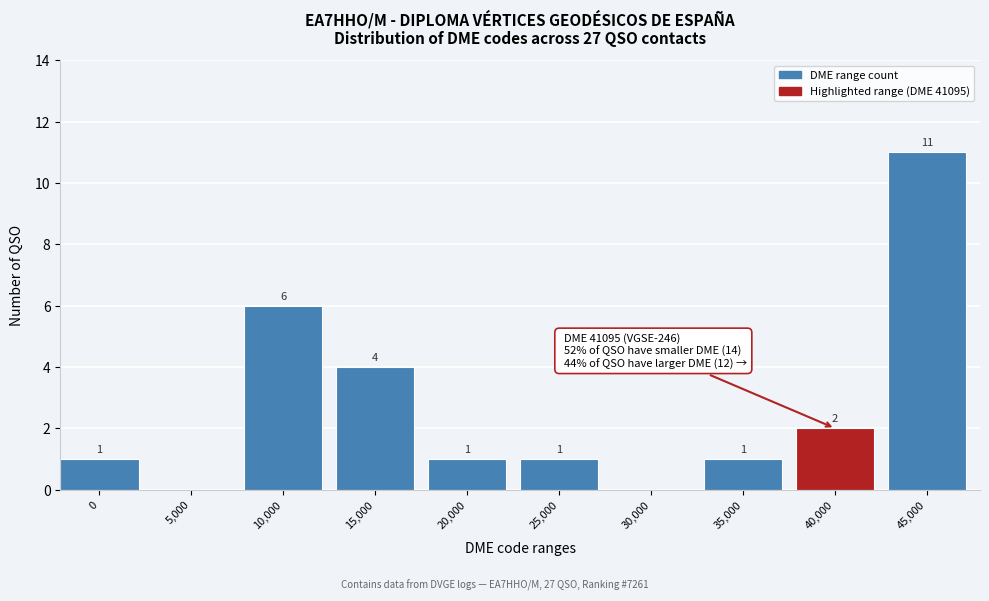

Reading left to right, list all the values displayed in this chart.

0=1	5,000=0	10,000=6	15,000=4	20,000=1	25,000=1	30,000=0	35,000=1	40,000=2	45,000=11